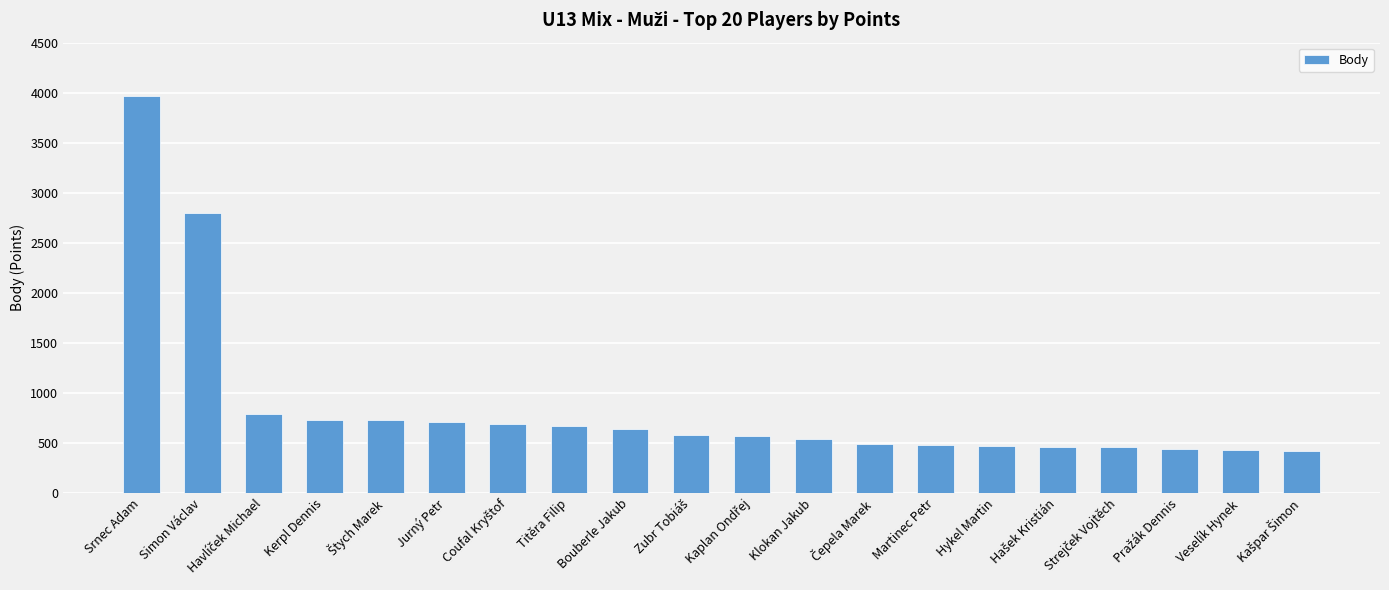

How many series are shown in this chart?

1